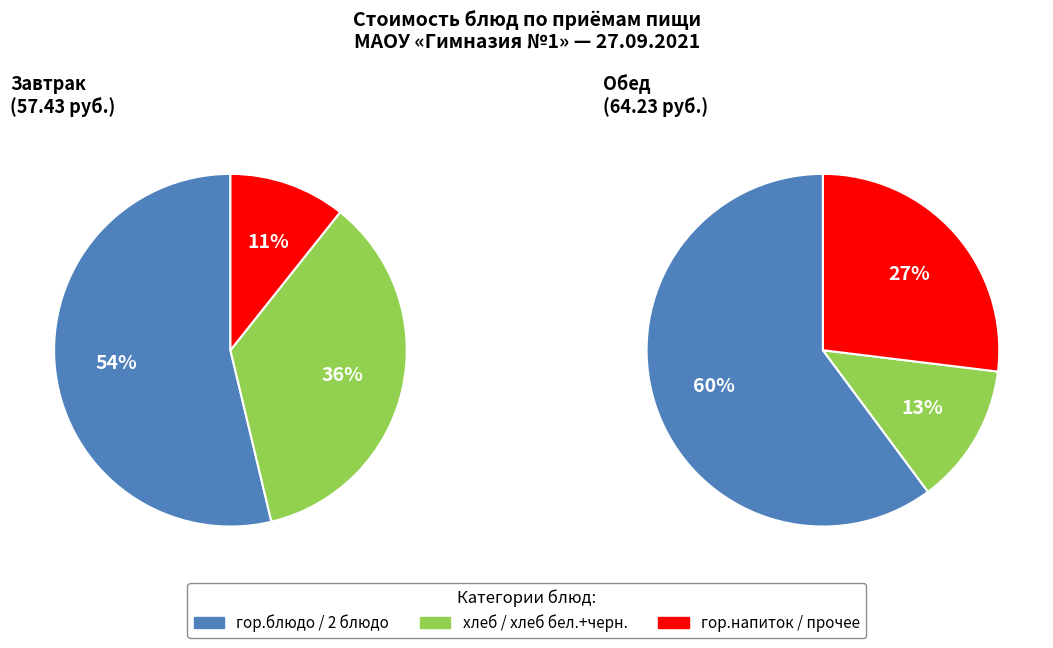

Which slice is the largest?

2 блюдо